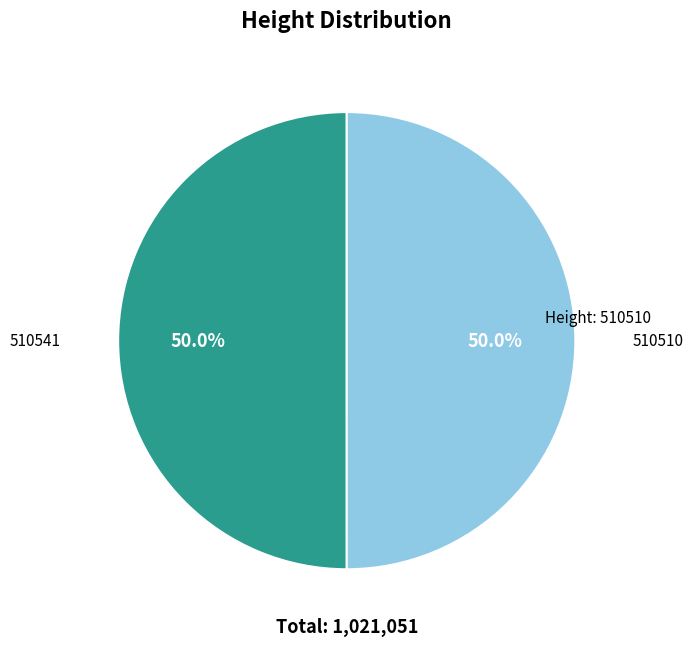

Do 510510 and 510541 together represent more than half of the pie?

Yes